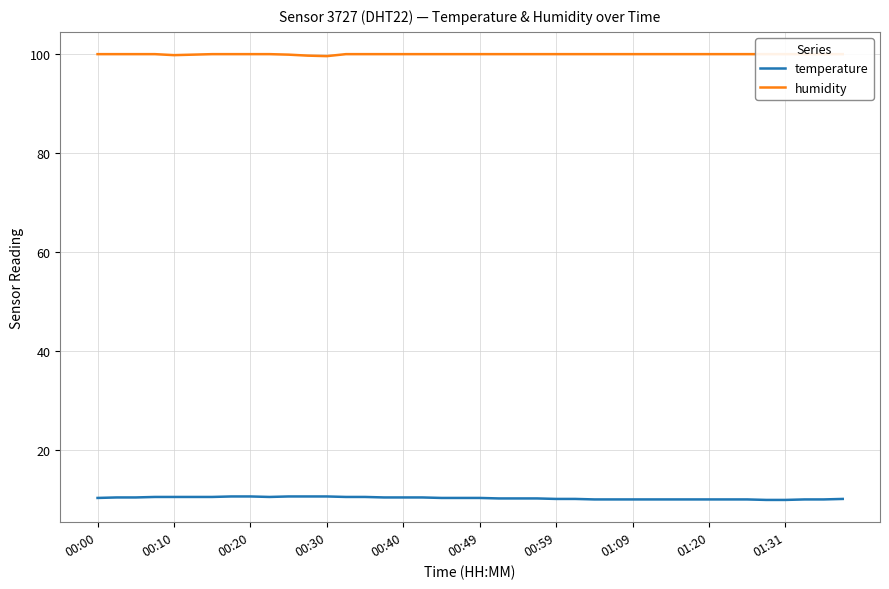

What is the minimum value for temperature?

9.9